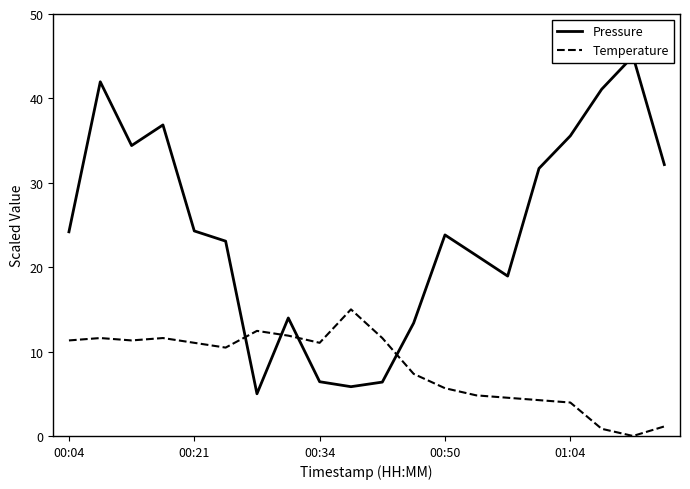

True or false: Temperature has a value of 17.6 at 00:34.

False